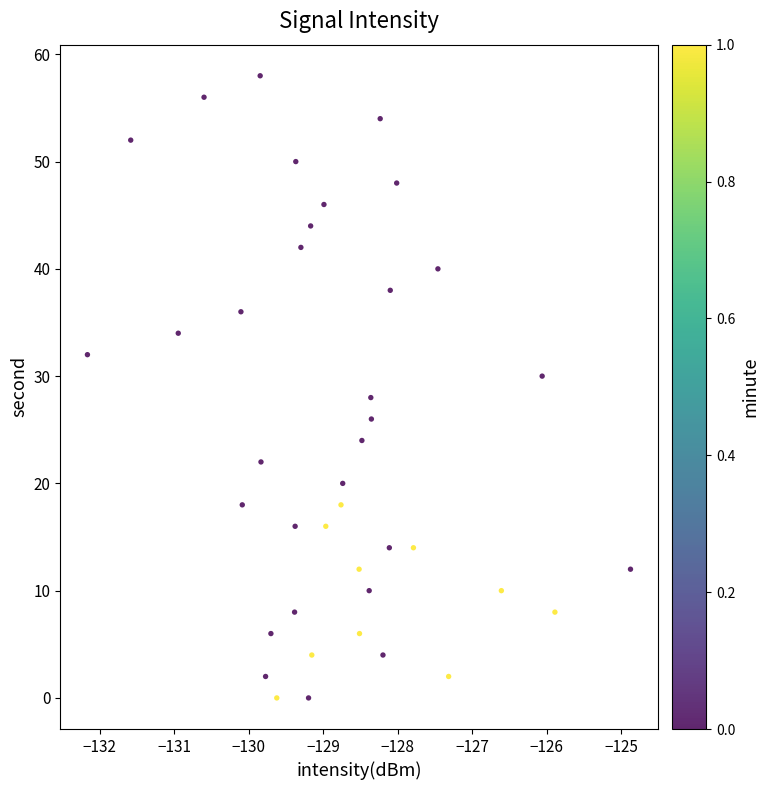

What is the range of Y values (max minus min)?

58